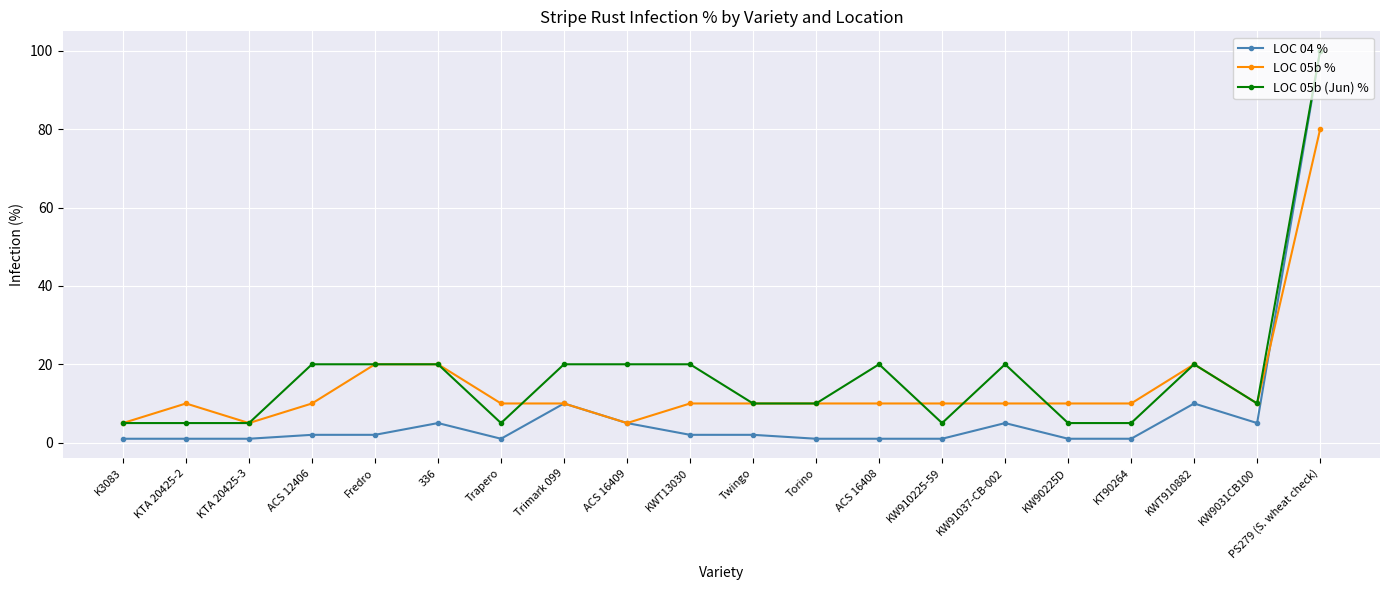

Which series has the largest range (max minus min)?

LOC 04 %